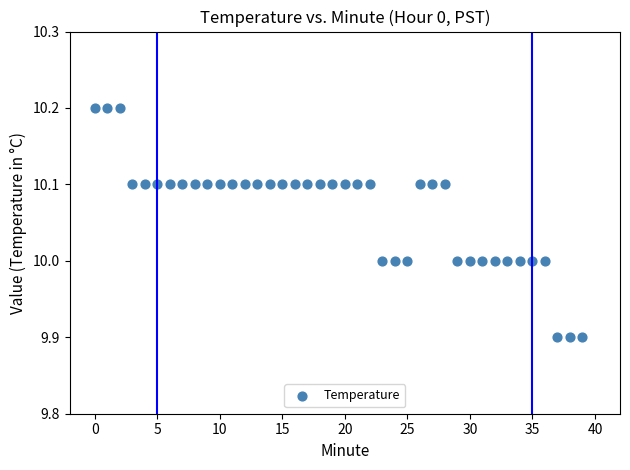

What is the range of Y values (max minus min)?

0.3